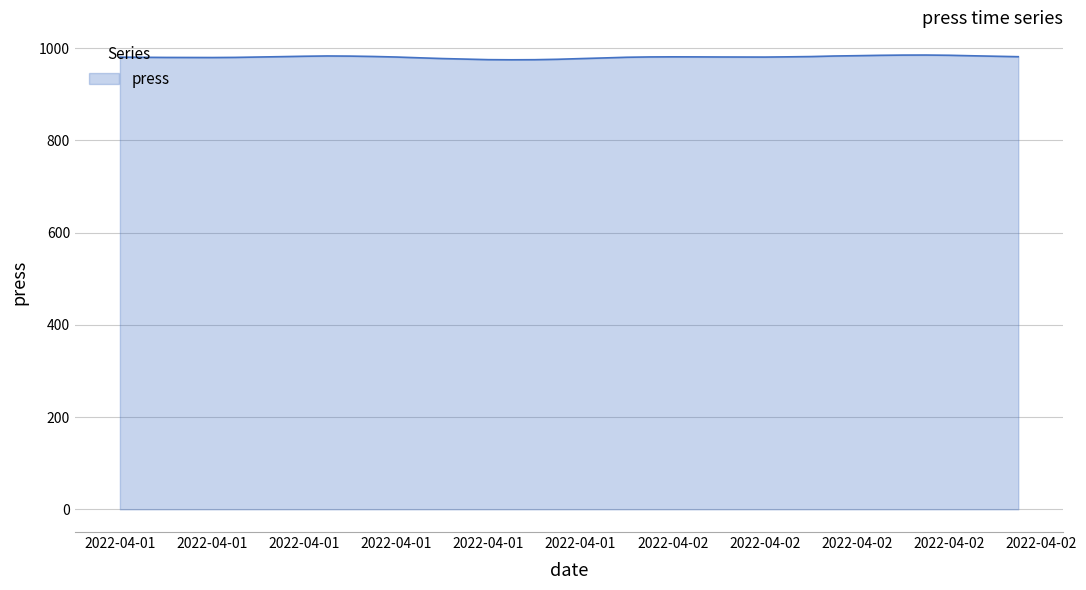

What is the greatest value displayed?

985.0